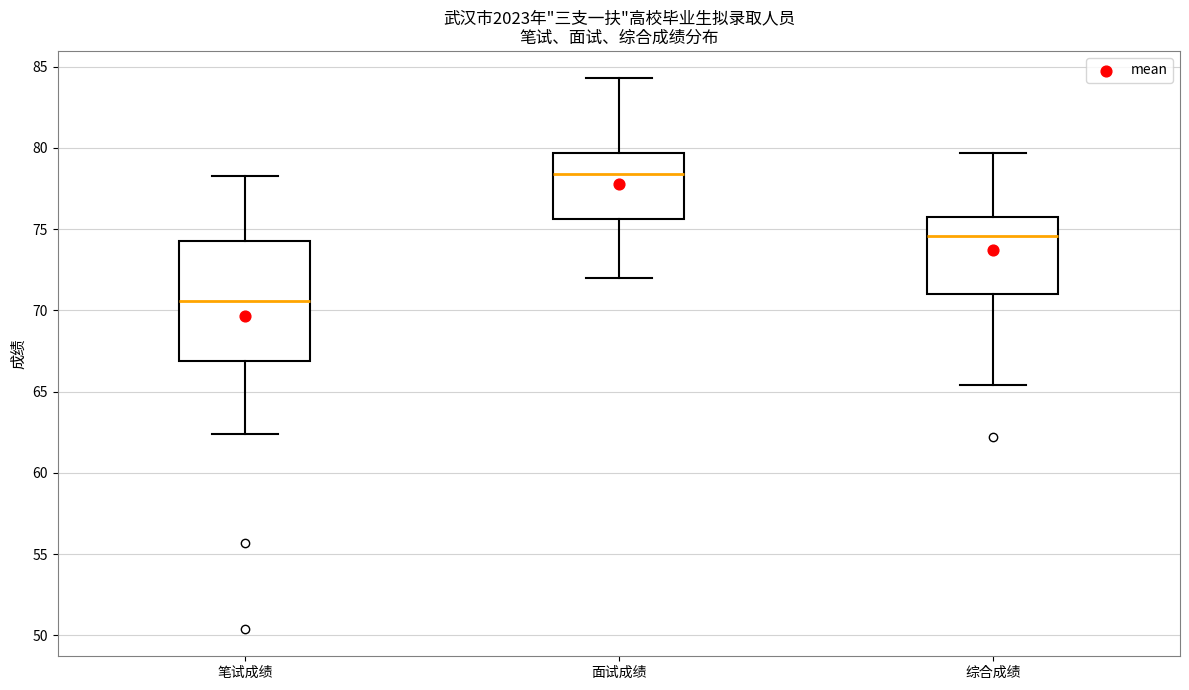

Reading left to right, transcribe this box plot: for each box, give where its median line is, the range the box spans, and where its two whiskers end, as read against the y-axis. The values are not printed on the chart, so give them approximately, as read against the axis.

笔试成绩: median 70.5, box 67.0 to 74.5, whiskers 62.5 to 78.5
面试成绩: median 78.5, box 75.5 to 79.5, whiskers 72.0 to 84.5
综合成绩: median 74.5, box 71.0 to 76.0, whiskers 65.5 to 79.5